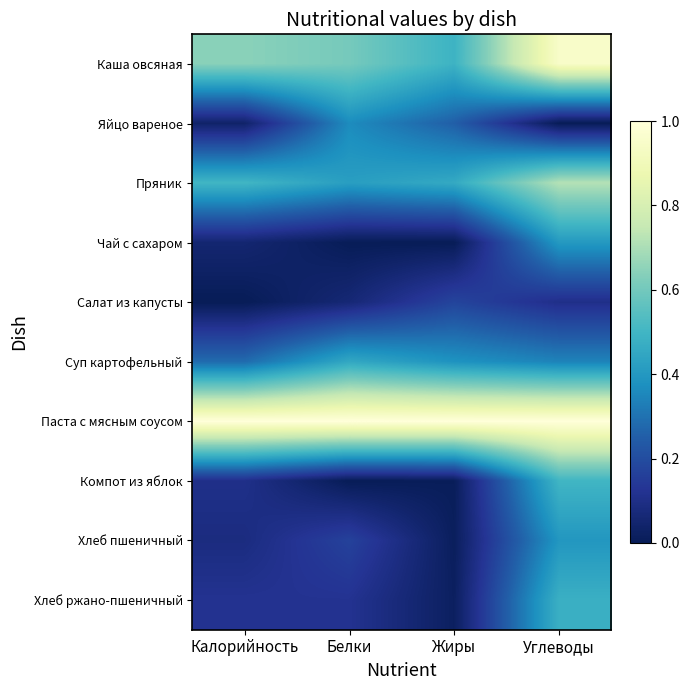

Reading right to left, transcribe all the data shown in this chart.

Каша овсяная: Углеводы=0.9	Жиры=0.5	Белки=0.6	Калорийность=0.6
Яйцо вареное: Углеводы=0.0	Жиры=0.3	Белки=0.4	Калорийность=0.0
Пряник: Углеводы=0.7	Жиры=0.5	Белки=0.4	Калорийность=0.5
Чай с сахаром: Углеводы=0.4	Жиры=0.0	Белки=0.0	Калорийность=0.1
Салат из капусты: Углеводы=0.1	Жиры=0.2	Белки=0.1	Калорийность=0.0
Суп картофельный: Углеводы=0.3	Жиры=0.4	Белки=0.5	Калорийность=0.3
Паста с мясным соусом: Углеводы=1.0	Жиры=1.0	Белки=1.0	Калорийность=1.0
Компот из яблок: Углеводы=0.5	Жиры=0.0	Белки=0.0	Калорийность=0.1
Хлеб пшеничный: Углеводы=0.4	Жиры=0.0	Белки=0.2	Калорийность=0.1
Хлеб ржано-пшеничный: Углеводы=0.5	Жиры=0.0	Белки=0.1	Калорийность=0.1